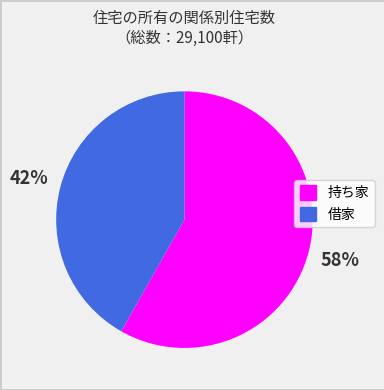

To the nearest percent, what is the average slice percentage?

50%